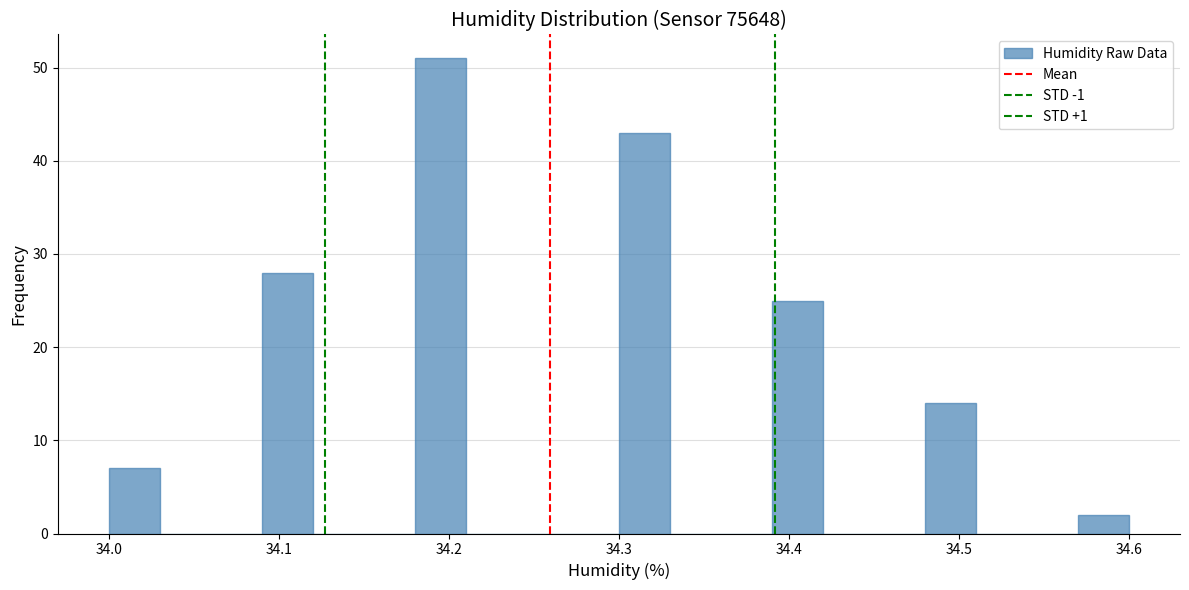

Around what value on the x-axis is the tallest bar? Give the approximate position of its centre, as read against the axis.

34.20